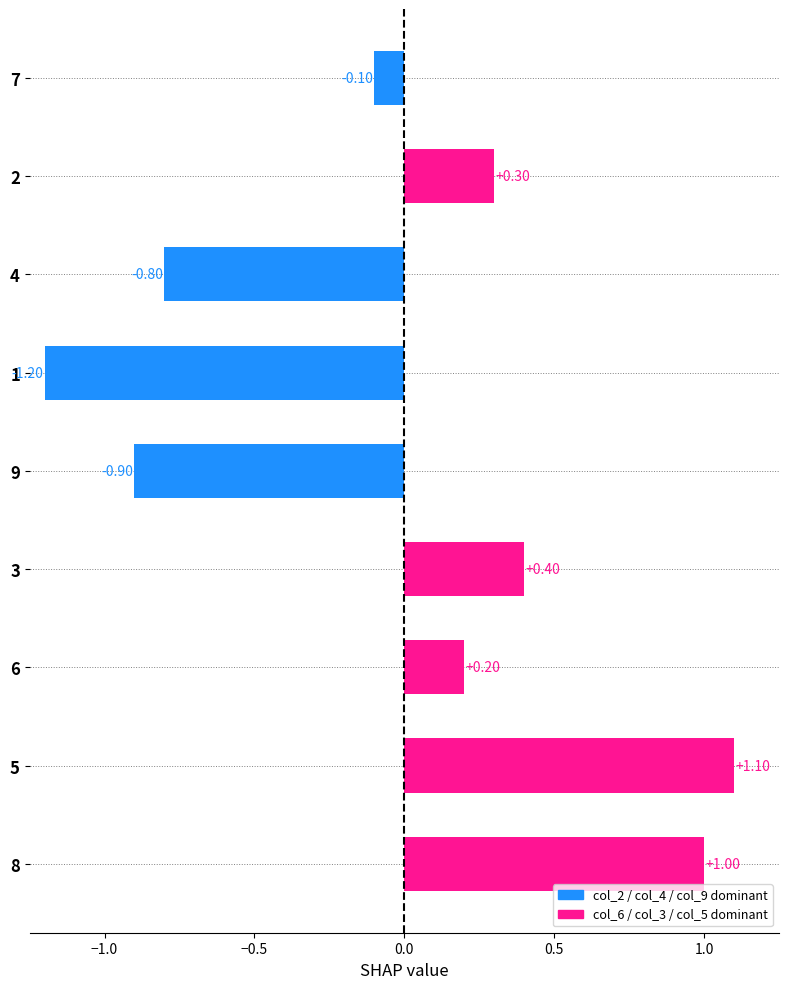

What is the difference between the maximum and minimum values?

2.3